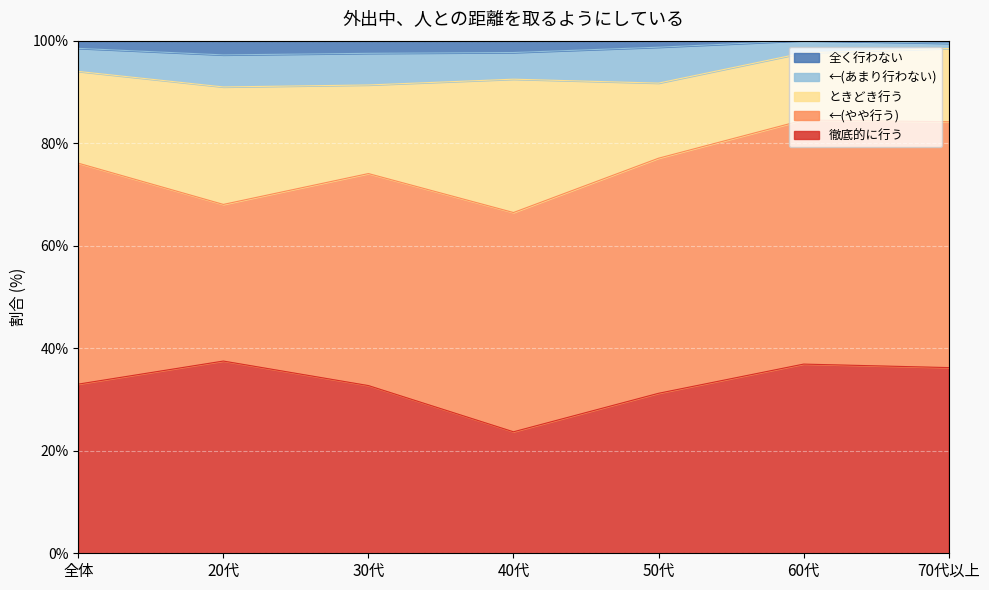

What position from the right is 全体?

7